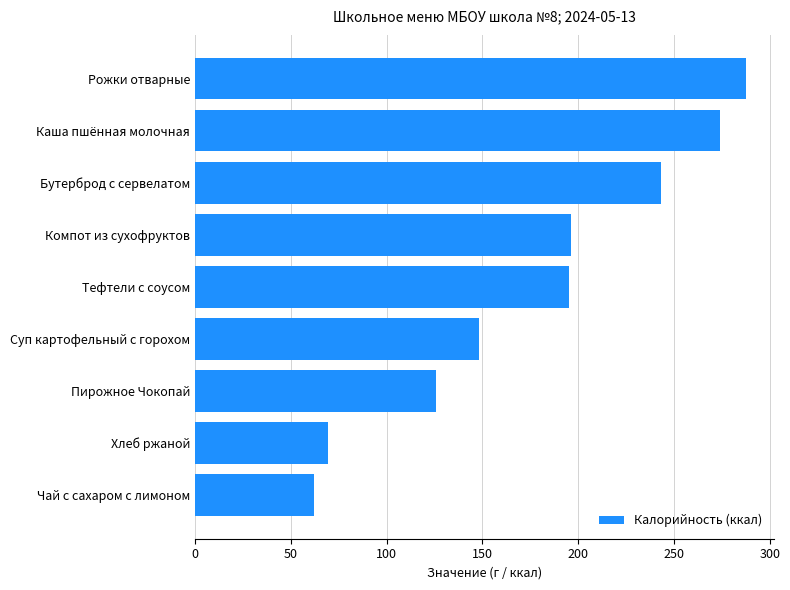

The chart shows a value of 38.7 at Чай с сахаром с лимоном. True or false?

False